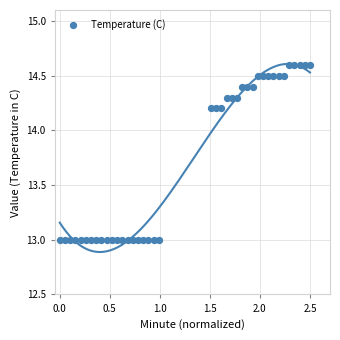

What is the range of Y values (max minus min)?

1.6